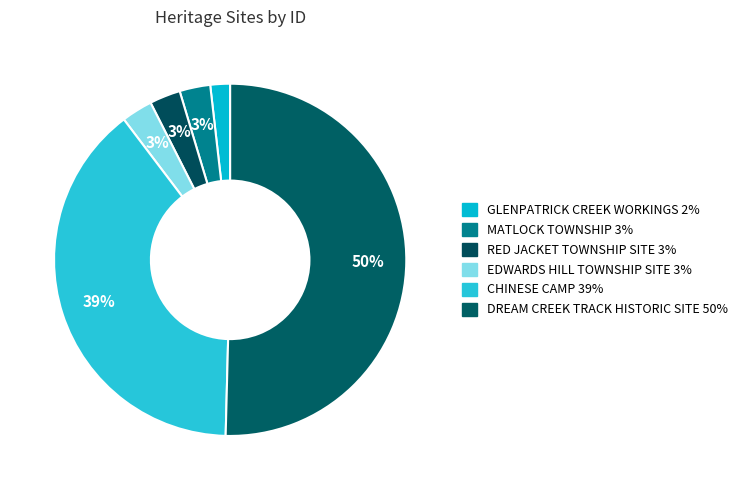

How many segments does this pie chart have?

6